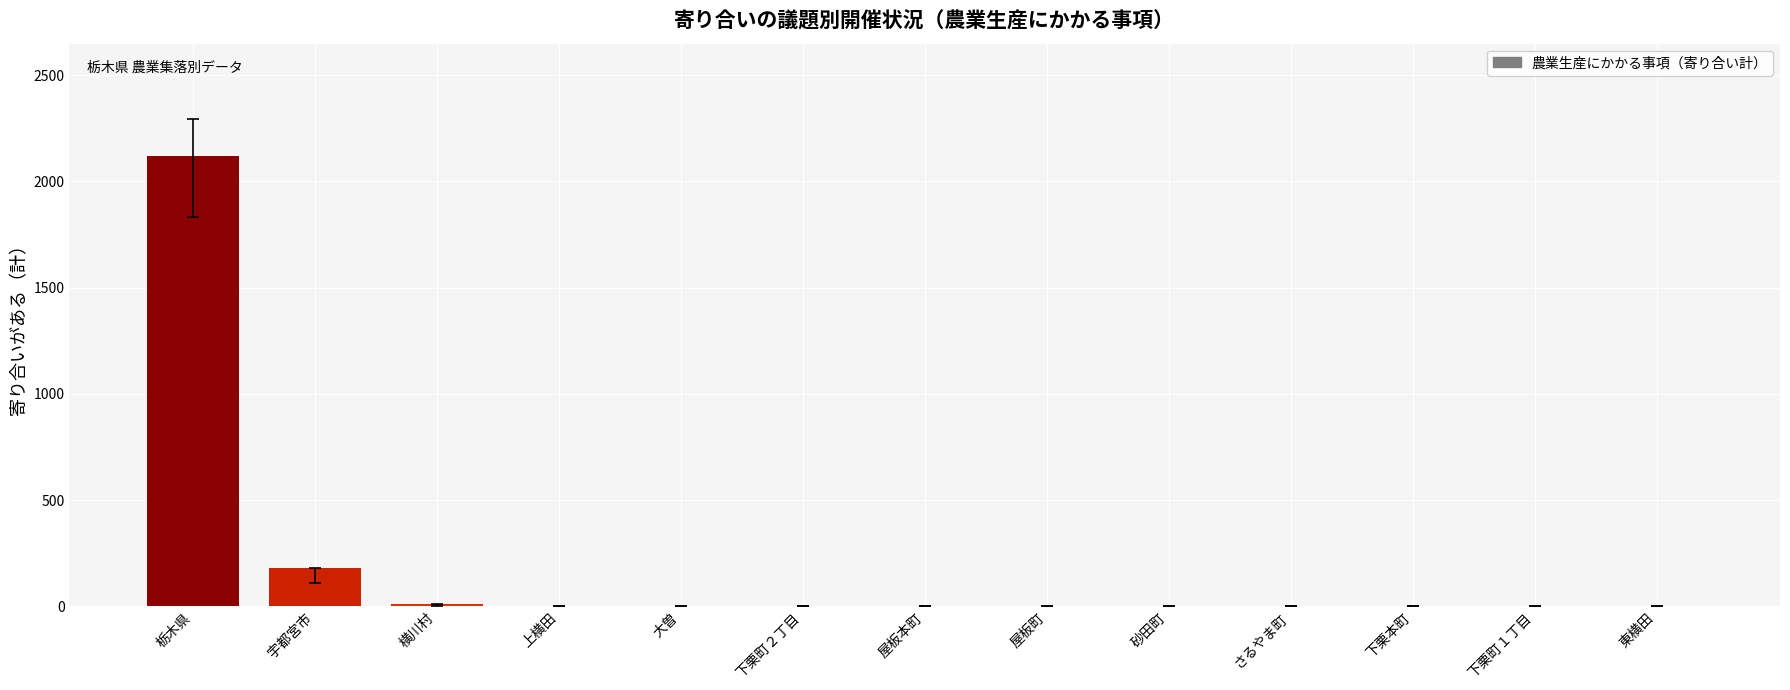

Is it true that the value at 下栗本町 is 1?

True